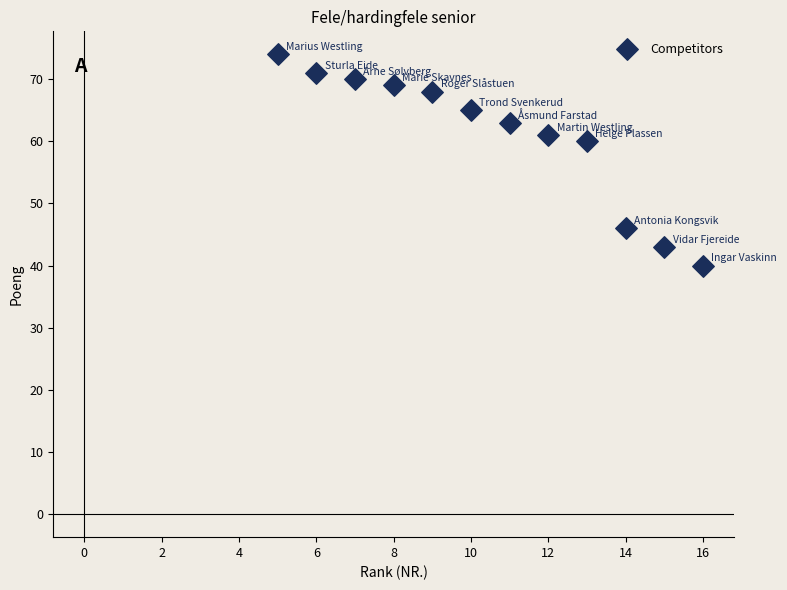

What is the range of Y values (max minus min)?

34